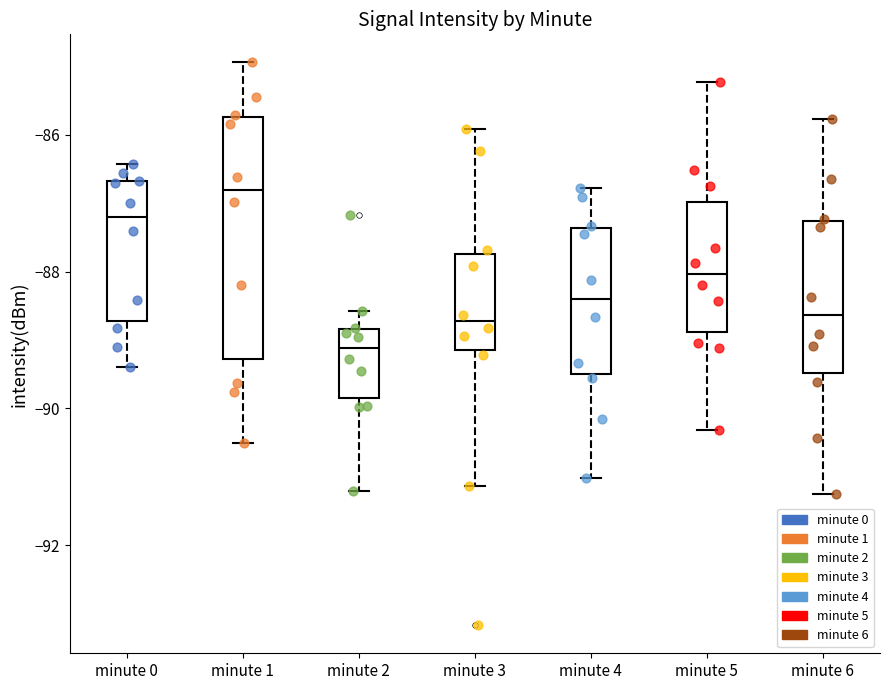

Which box has the lowest median line?

minute 2